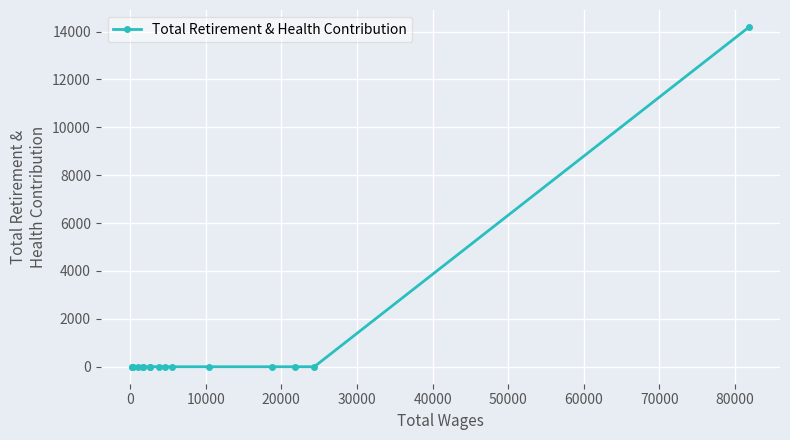

What is the average value?

887